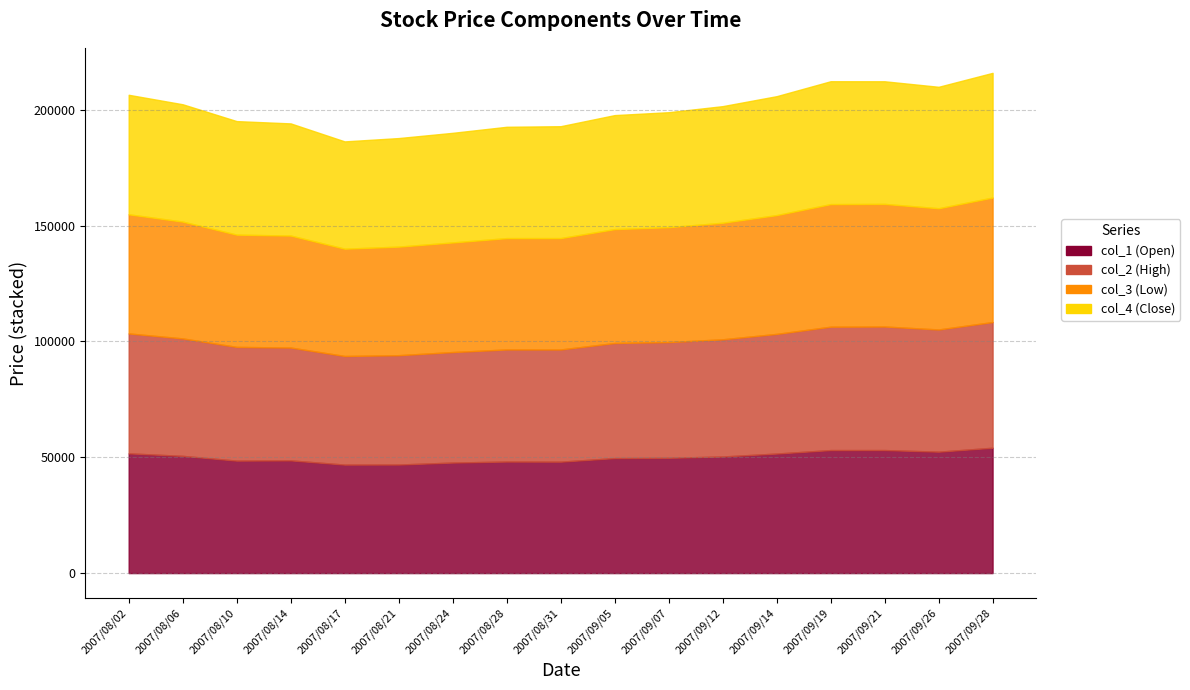

What is the difference between the col_1 values at 2007/08/02 and 2007/09/21?

1420